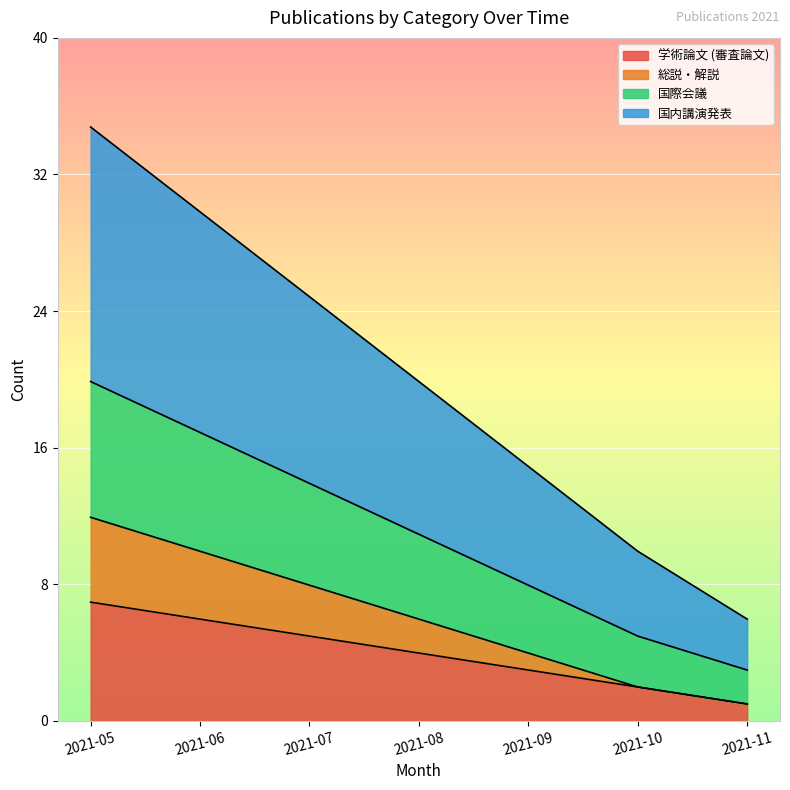

The value of 学術論文 (審査論文) at 2021-10 is 2. True or false?

True